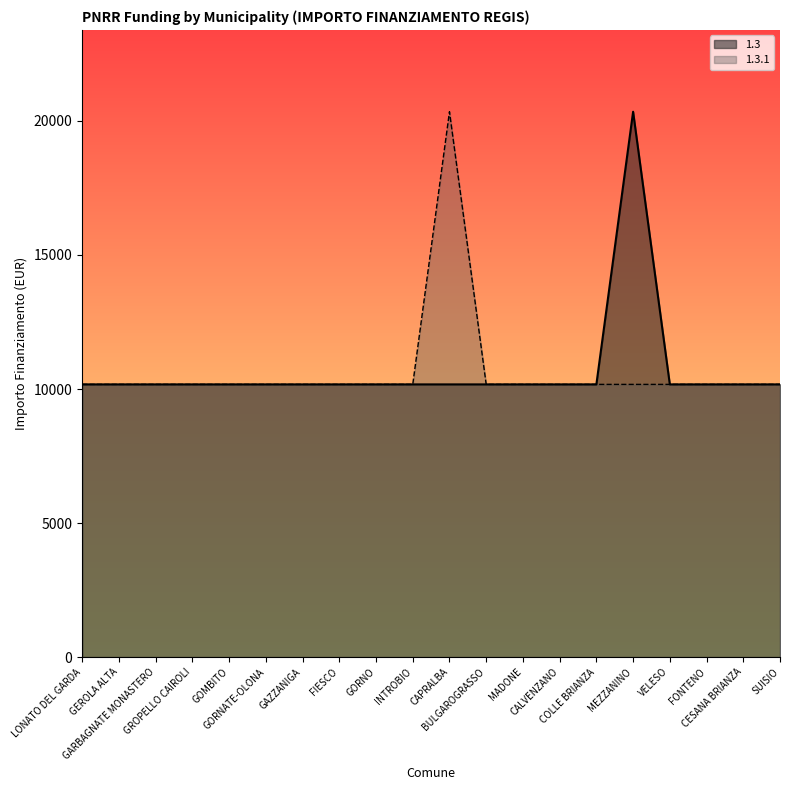

List the series in order of their peak value, highest first.

1.3, 1.3.1